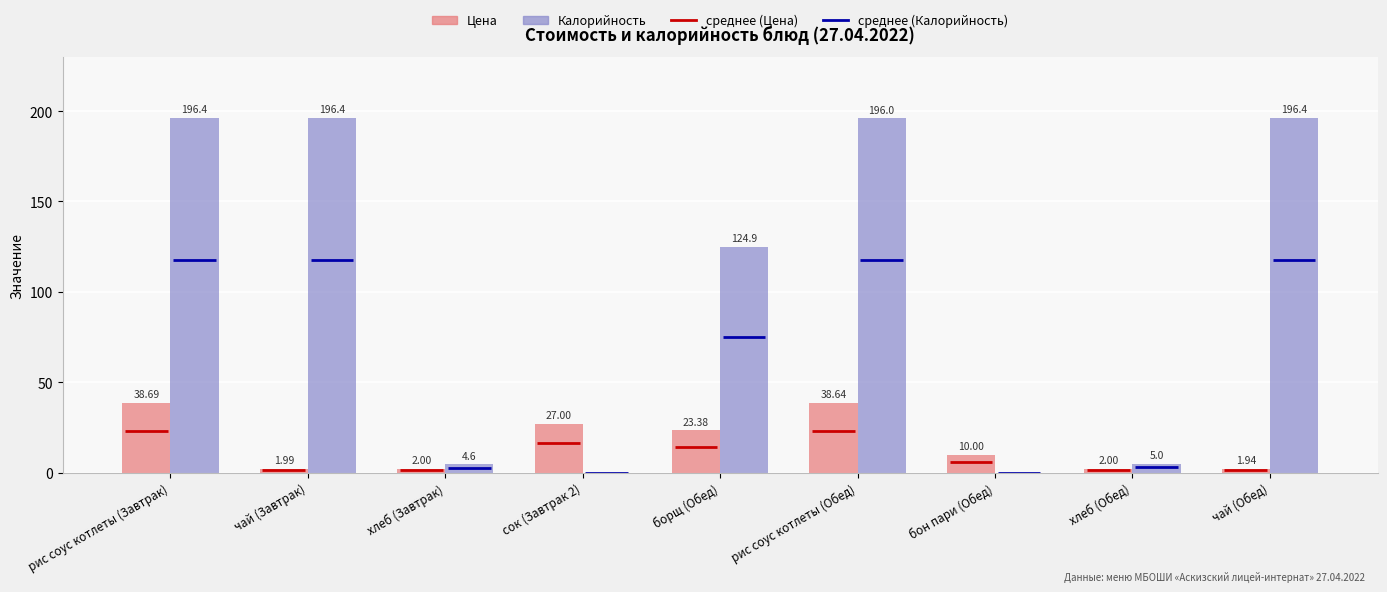

Where is Калорийность nearest to the value 98?

борщ (Обед)